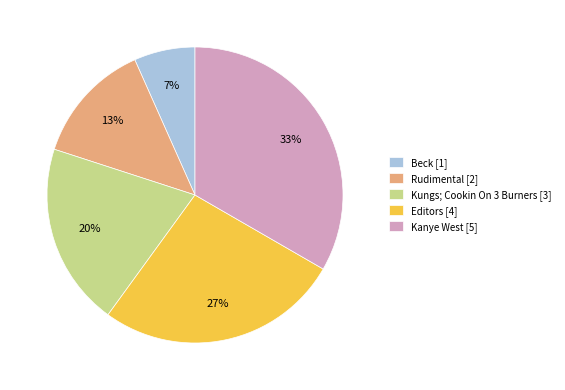

Which category has the biggest portion of the pie?

Kanye West